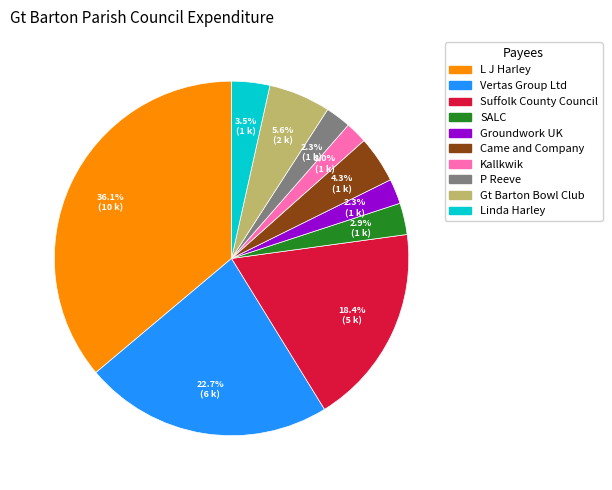

Which category has the biggest portion of the pie?

L J Harley